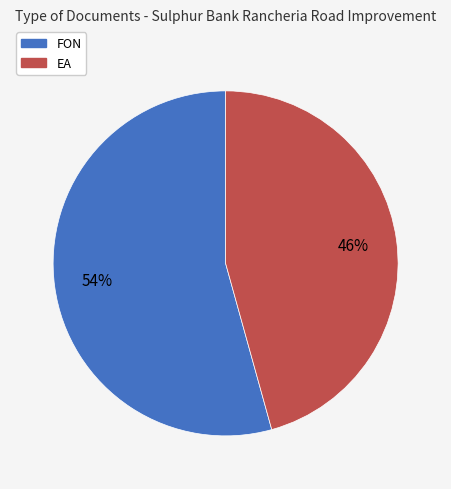

How many slices are in this pie chart?

2